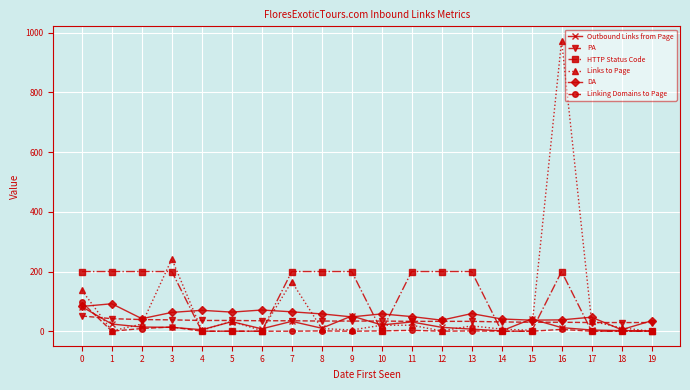

True or false: Linking Domains to Page has a value of 46 at 0.

False